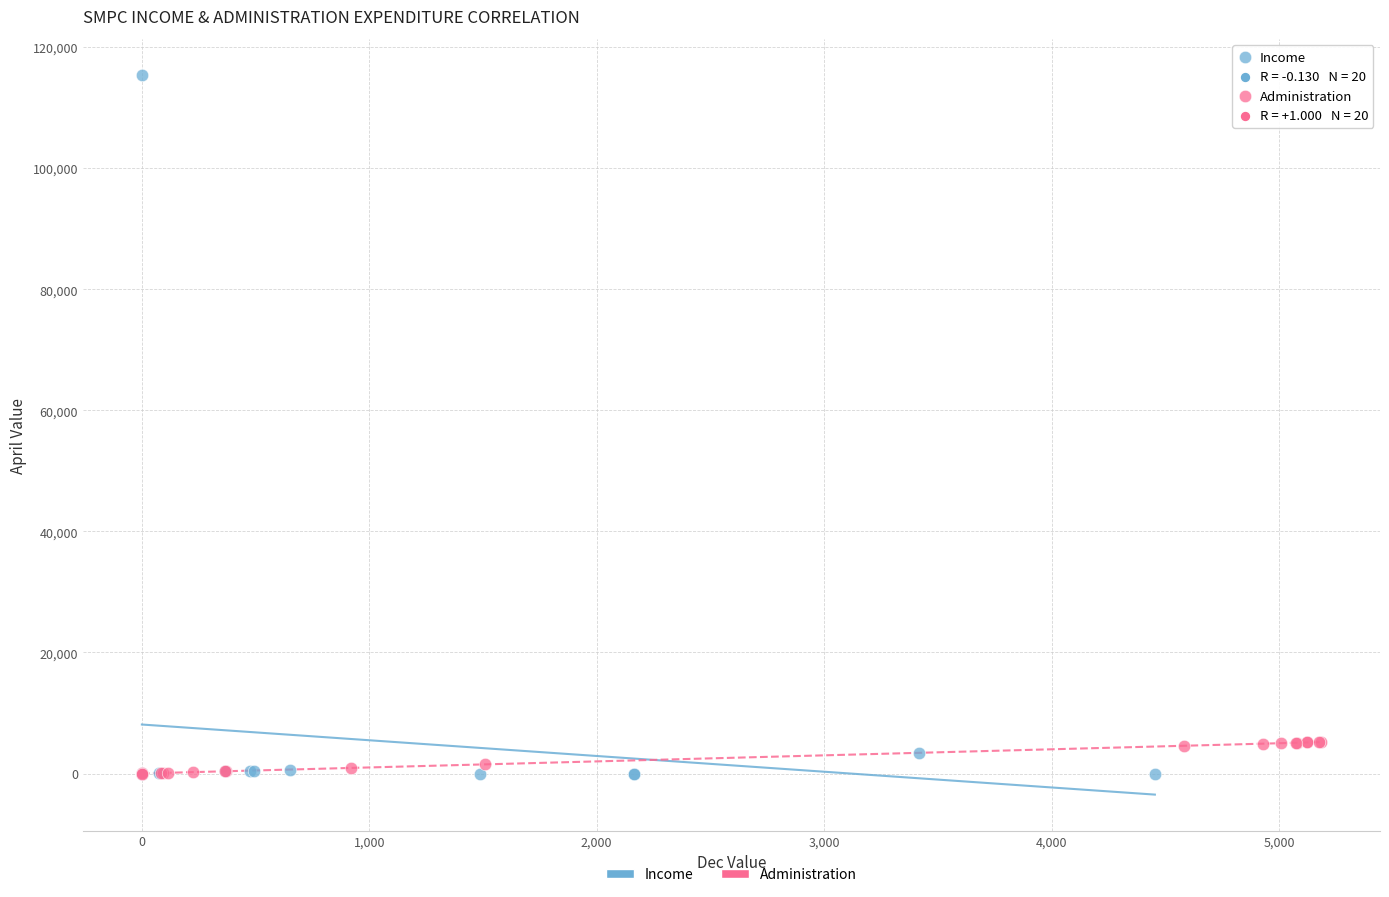

Which series reaches the maximum Y coordinate?

Income